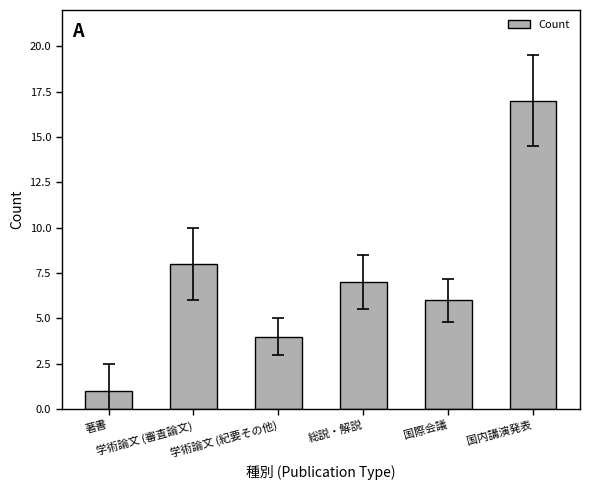

Are the bars grouped side by side (vs. stacked)?

No